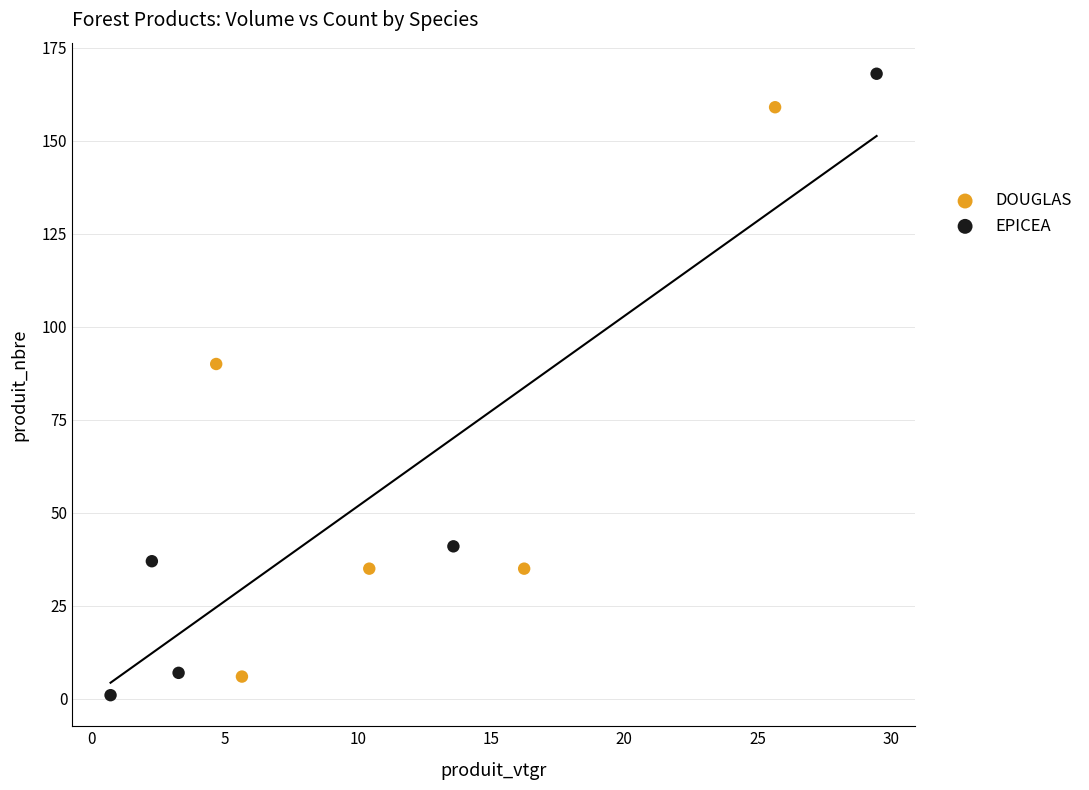

Which series has the widest spread of Y values?

EPICEA